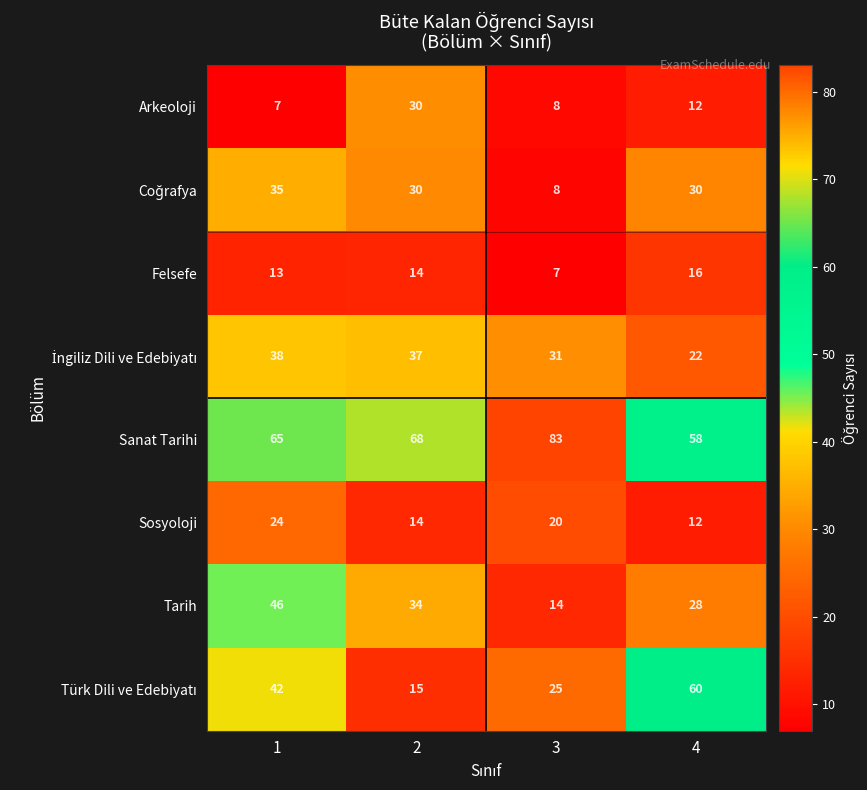

List the labels in order of Sosyoloji value, largest first.

1, 3, 2, 4